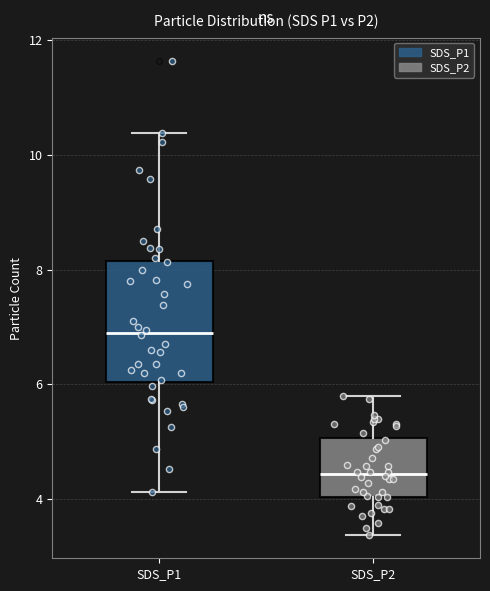

Reading left to right, transcribe this box plot: for each box, give where its median line is, the range the box spans, and where its two whiskers end, as read against the y-axis. The values are not printed on the chart, so give them approximately, as read against the axis.

SDS_P1: median 7.0, box 6.0 to 8.2, whiskers 4.2 to 10.4
SDS_P2: median 4.4, box 4.0 to 5.0, whiskers 3.4 to 5.8